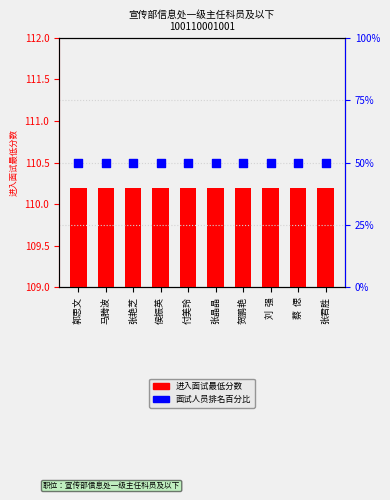

At which category is the sum across all series the highest?

郭思文